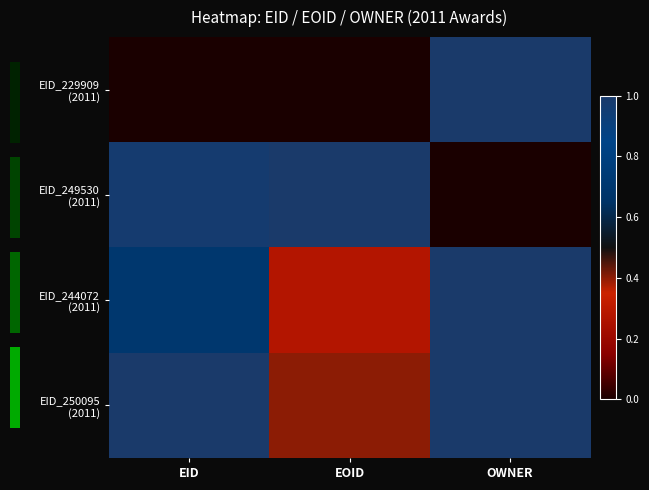

The EID_250095 (2011) series shows 0.5 at EID. True or false?

False